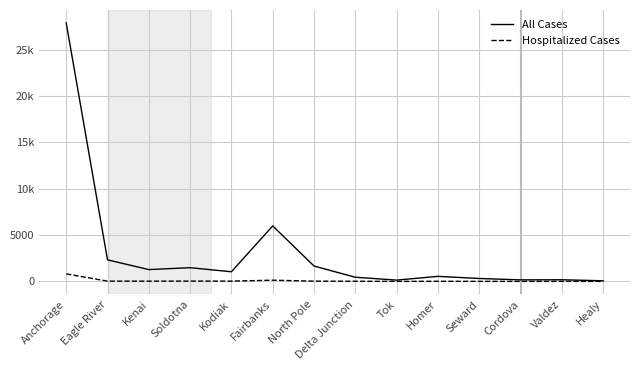

Does the chart have visible grid lines?

Yes